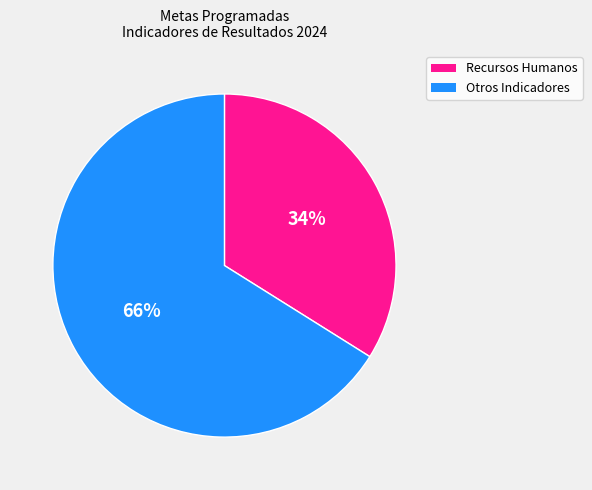

Count the number of slices in the pie.

2